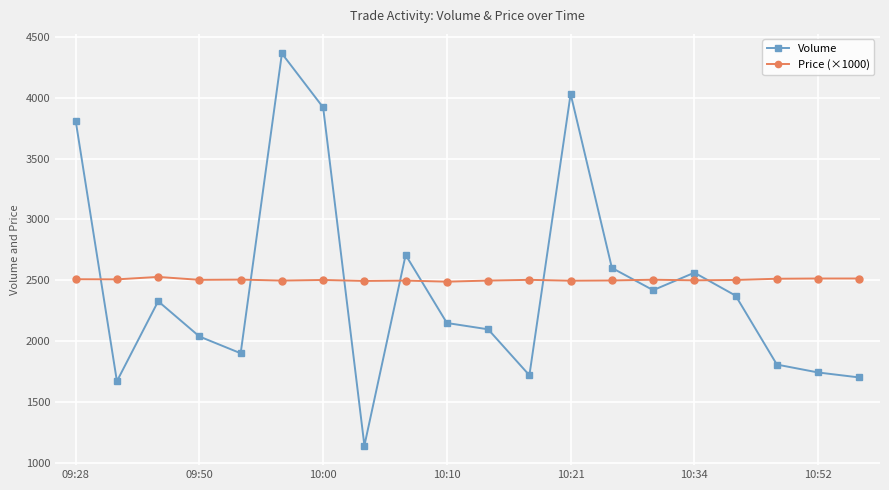

What is the difference between the second highest and minimum values in the Volume series?

2892